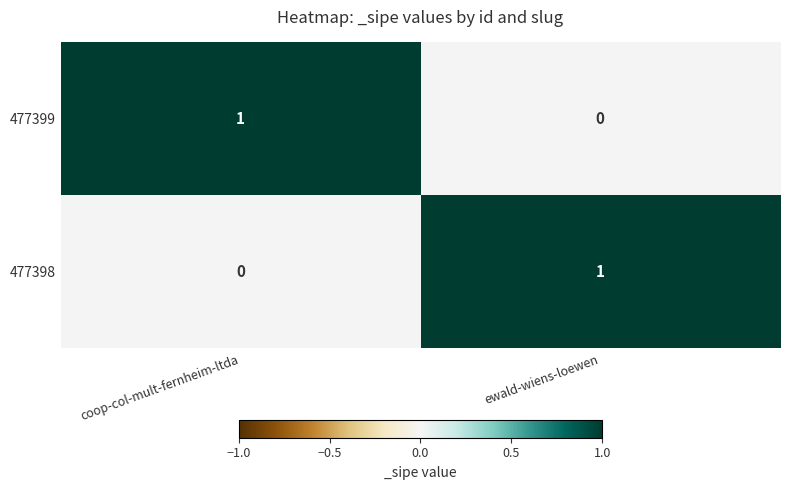

Rank the series at coop-col-mult-fernheim-ltda from lowest to highest value.

477398, 477399